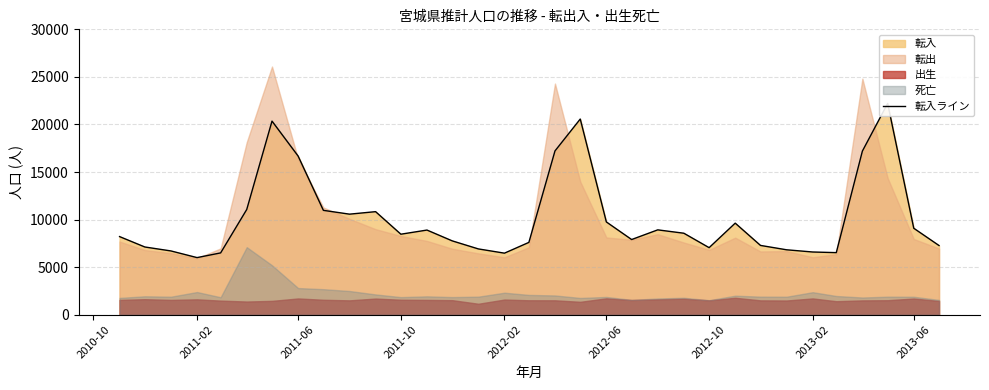

What is the value of the 20th point from the left?

9749